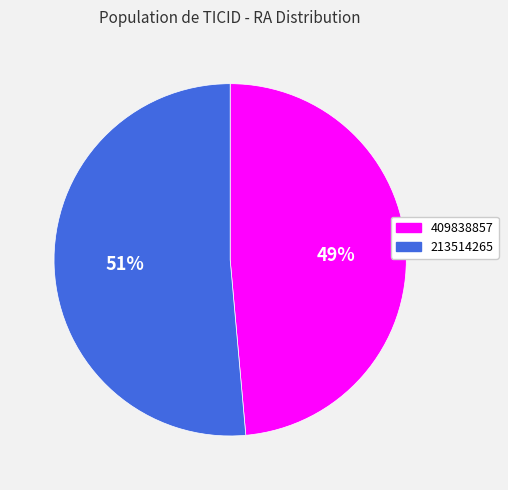

To the nearest percent, what portion does 213514265 represent?

51%